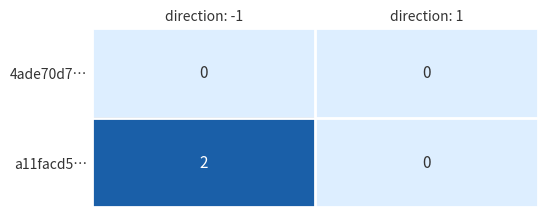

At which category is the sum across all series the highest?

direction: -1